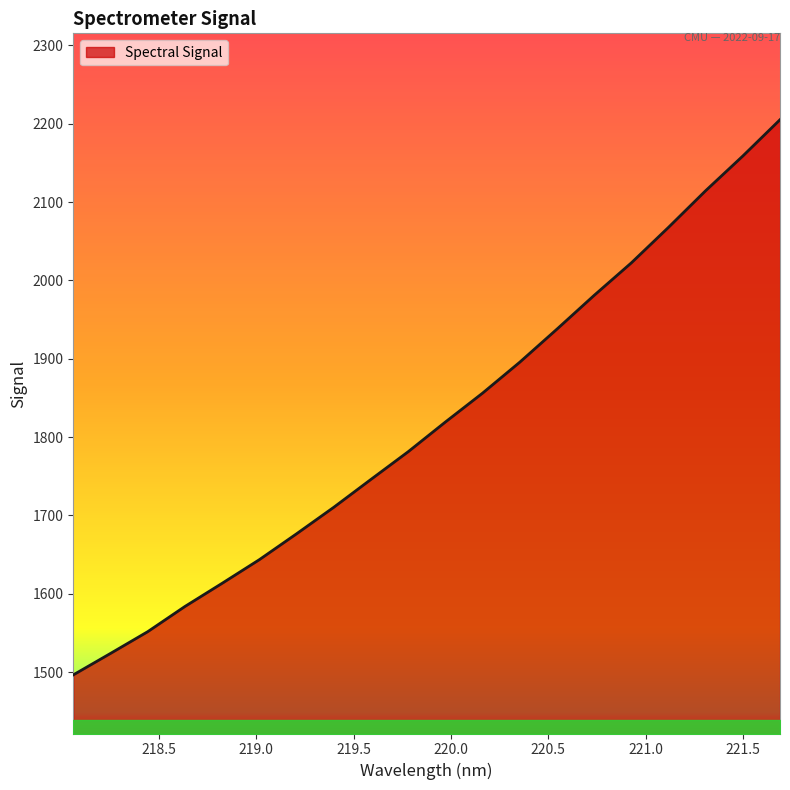

Does the chart display data point markers on the line(s)?

No